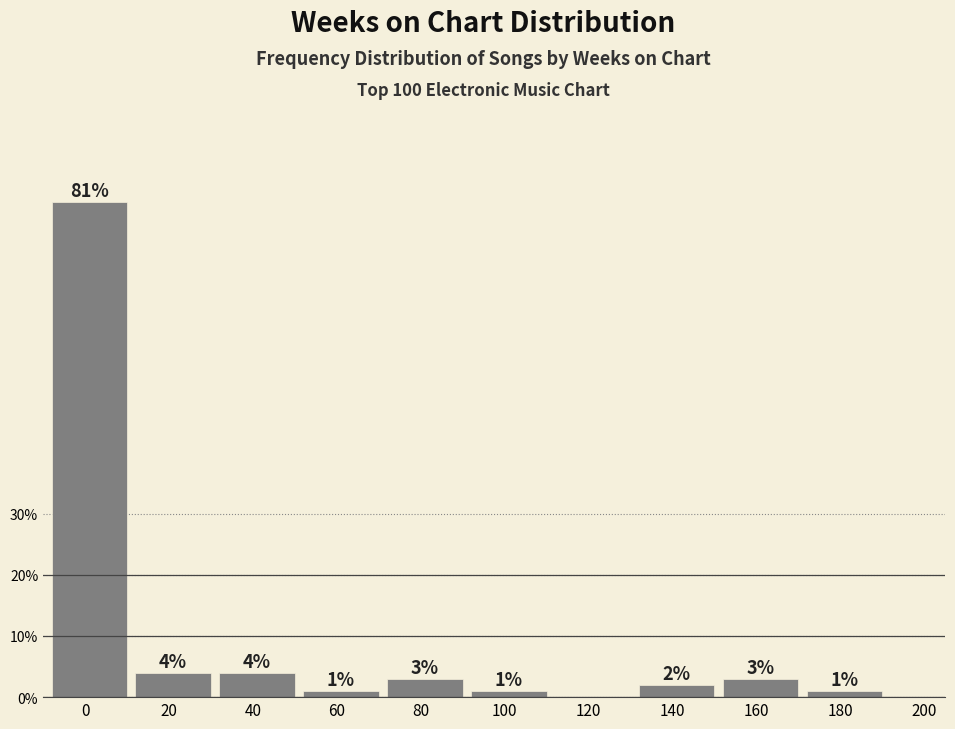

Reading right to left, what are all the values shown in this chart?

180=1	160=3	140=2	120=0	100=1	80=3	60=1	40=4	20=4	0=81